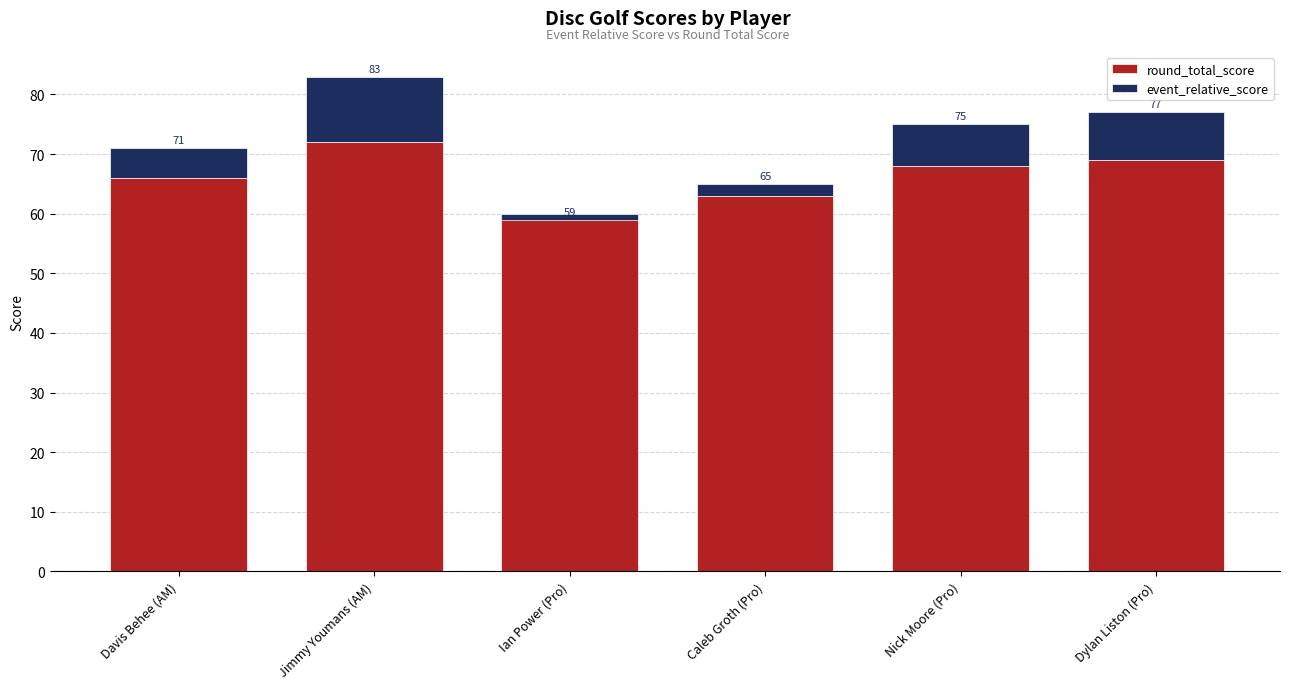

List the series in order of their overall mean, lowest first.

event_relative_score, round_total_score